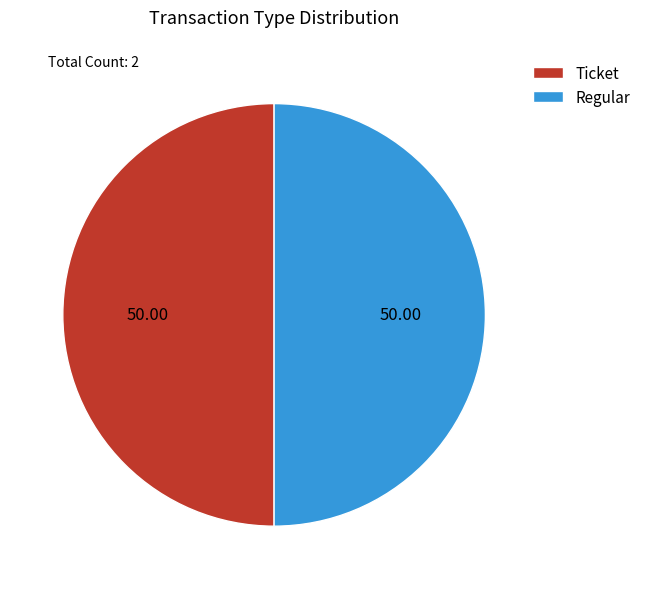

Count the number of slices in the pie.

2